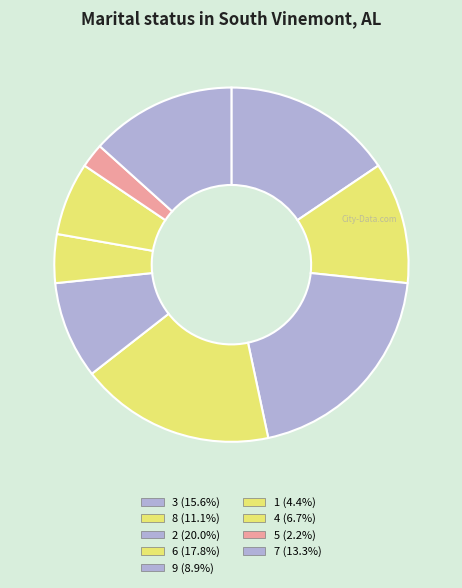

Is 2 the majority of the pie?

No